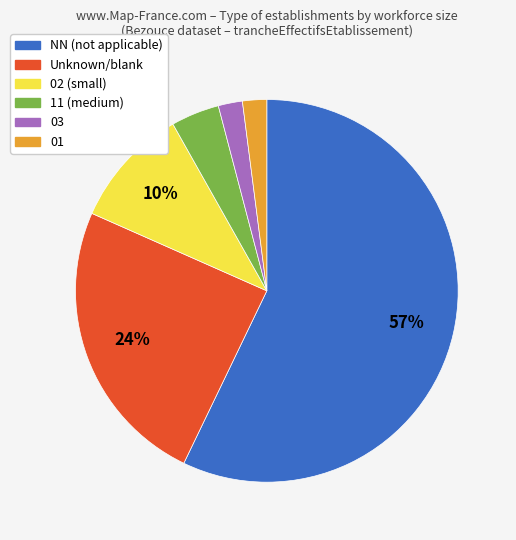

Count the number of slices in the pie.

6